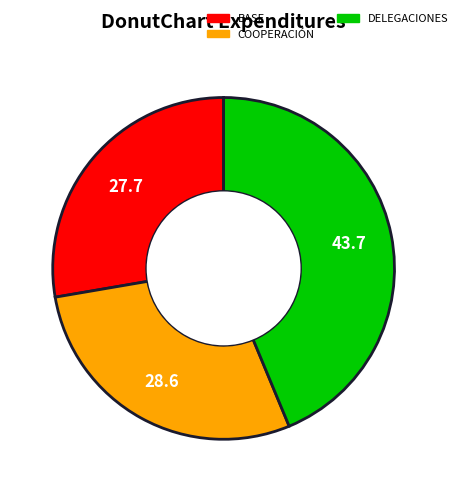

Count the number of slices in the pie.

3